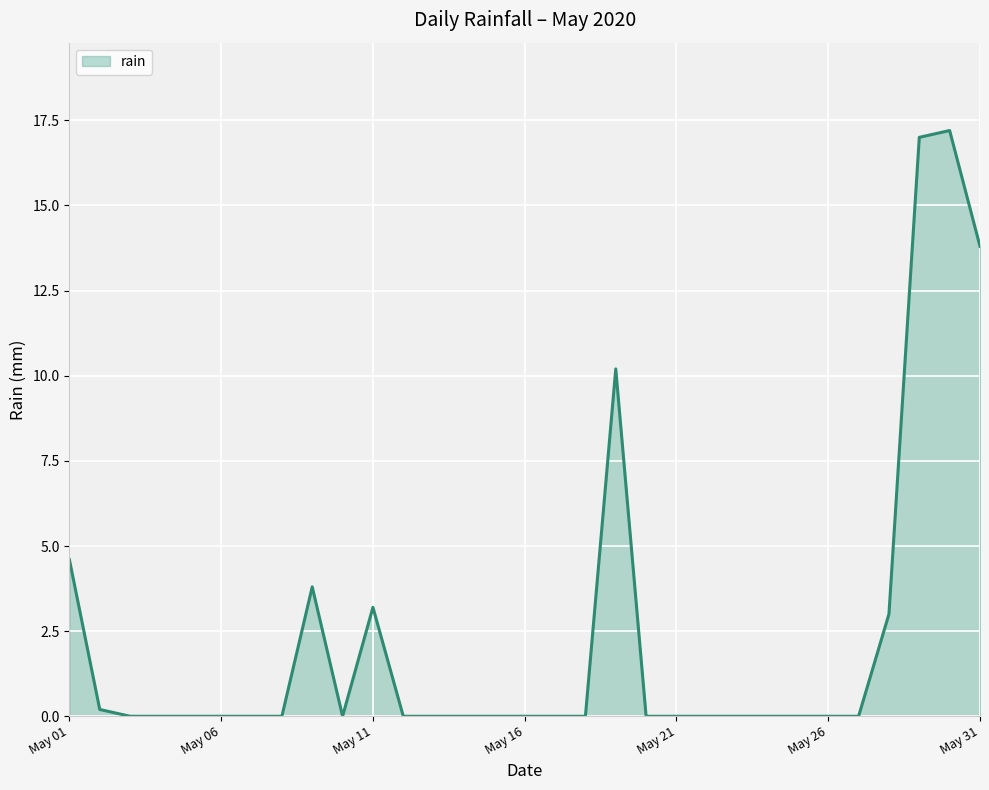

What is the greatest value displayed?

17.2